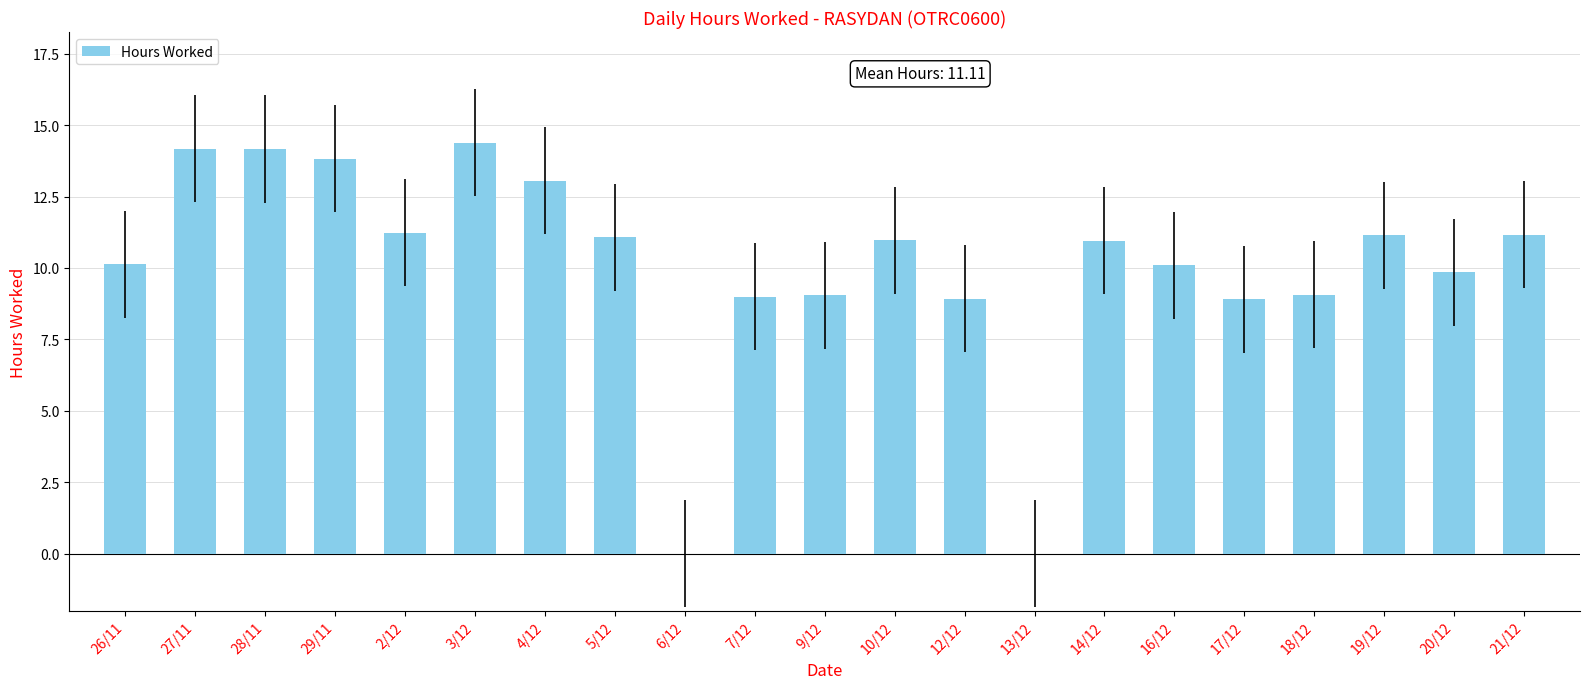

Approximately how many times larger is the value at 9/12 compared to 18/12?

1.0